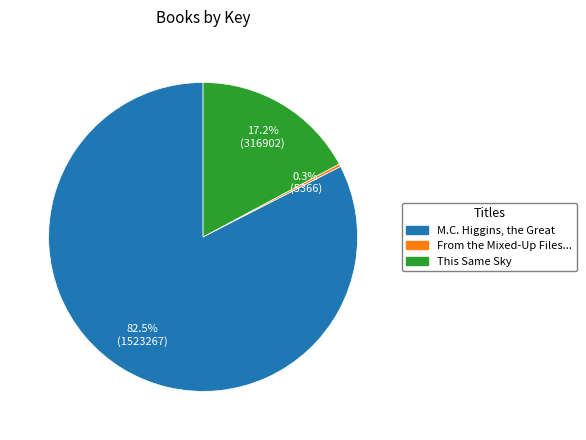

Does any single category account for the majority?

Yes